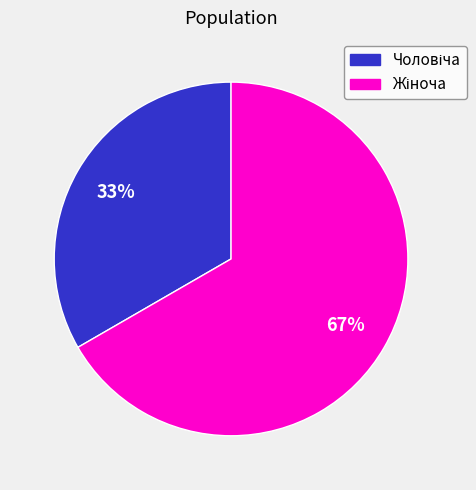

Does any single category account for the majority?

Yes